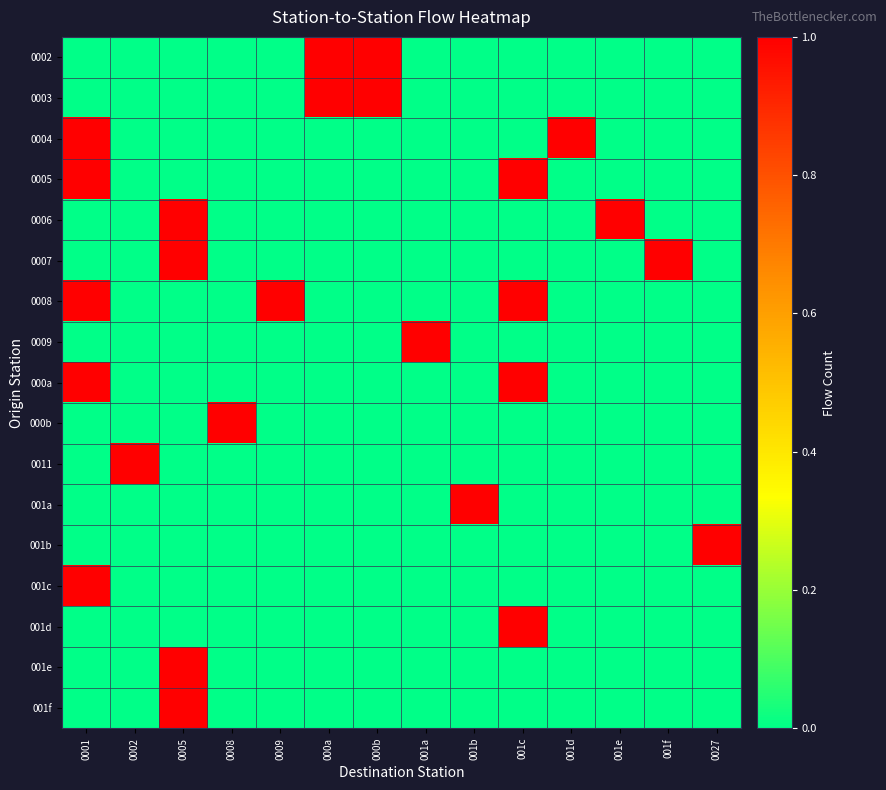

Reading left to right, list all the values displayed in this chart.

0002: 0001=0	0002=0	0005=0	0008=0	0009=0	000a=1	000b=1	001a=0	001b=0	001c=0	001d=0	001e=0	001f=0	0027=0
0003: 0001=0	0002=0	0005=0	0008=0	0009=0	000a=1	000b=1	001a=0	001b=0	001c=0	001d=0	001e=0	001f=0	0027=0
0004: 0001=1	0002=0	0005=0	0008=0	0009=0	000a=0	000b=0	001a=0	001b=0	001c=0	001d=1	001e=0	001f=0	0027=0
0005: 0001=1	0002=0	0005=0	0008=0	0009=0	000a=0	000b=0	001a=0	001b=0	001c=1	001d=0	001e=0	001f=0	0027=0
0006: 0001=0	0002=0	0005=1	0008=0	0009=0	000a=0	000b=0	001a=0	001b=0	001c=0	001d=0	001e=1	001f=0	0027=0
0007: 0001=0	0002=0	0005=1	0008=0	0009=0	000a=0	000b=0	001a=0	001b=0	001c=0	001d=0	001e=0	001f=1	0027=0
0008: 0001=1	0002=0	0005=0	0008=0	0009=1	000a=0	000b=0	001a=0	001b=0	001c=1	001d=0	001e=0	001f=0	0027=0
0009: 0001=0	0002=0	0005=0	0008=0	0009=0	000a=0	000b=0	001a=1	001b=0	001c=0	001d=0	001e=0	001f=0	0027=0
000a: 0001=1	0002=0	0005=0	0008=0	0009=0	000a=0	000b=0	001a=0	001b=0	001c=1	001d=0	001e=0	001f=0	0027=0
000b: 0001=0	0002=0	0005=0	0008=1	0009=0	000a=0	000b=0	001a=0	001b=0	001c=0	001d=0	001e=0	001f=0	0027=0
0011: 0001=0	0002=1	0005=0	0008=0	0009=0	000a=0	000b=0	001a=0	001b=0	001c=0	001d=0	001e=0	001f=0	0027=0
001a: 0001=0	0002=0	0005=0	0008=0	0009=0	000a=0	000b=0	001a=0	001b=1	001c=0	001d=0	001e=0	001f=0	0027=0
001b: 0001=0	0002=0	0005=0	0008=0	0009=0	000a=0	000b=0	001a=0	001b=0	001c=0	001d=0	001e=0	001f=0	0027=1
001c: 0001=1	0002=0	0005=0	0008=0	0009=0	000a=0	000b=0	001a=0	001b=0	001c=0	001d=0	001e=0	001f=0	0027=0
001d: 0001=0	0002=0	0005=0	0008=0	0009=0	000a=0	000b=0	001a=0	001b=0	001c=1	001d=0	001e=0	001f=0	0027=0
001e: 0001=0	0002=0	0005=1	0008=0	0009=0	000a=0	000b=0	001a=0	001b=0	001c=0	001d=0	001e=0	001f=0	0027=0
001f: 0001=0	0002=0	0005=1	0008=0	0009=0	000a=0	000b=0	001a=0	001b=0	001c=0	001d=0	001e=0	001f=0	0027=0